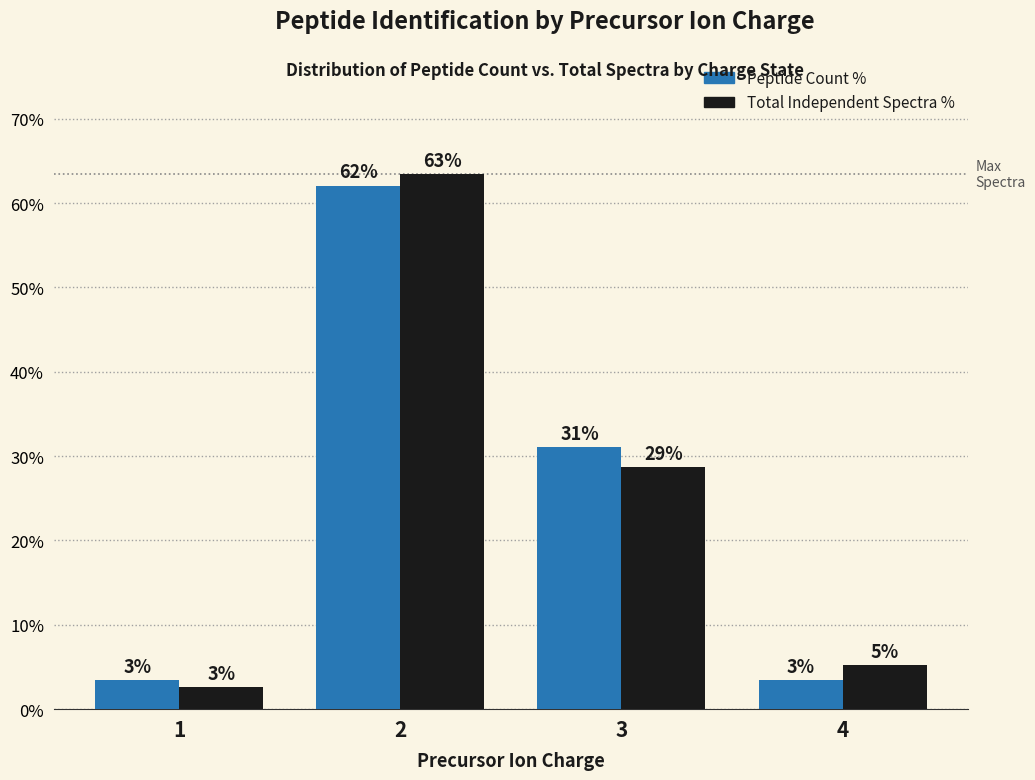

How many bars are there in total?

8